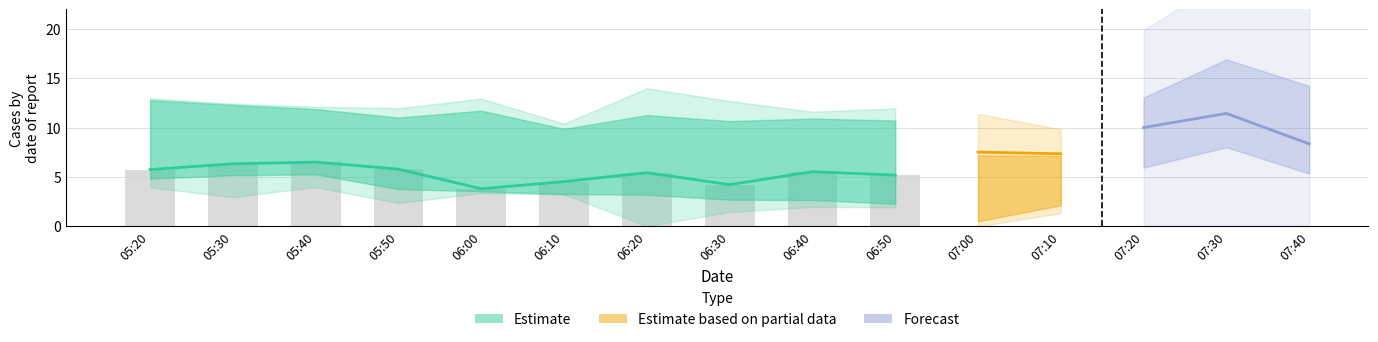

What is the minimum value shown in the chart?

3.4